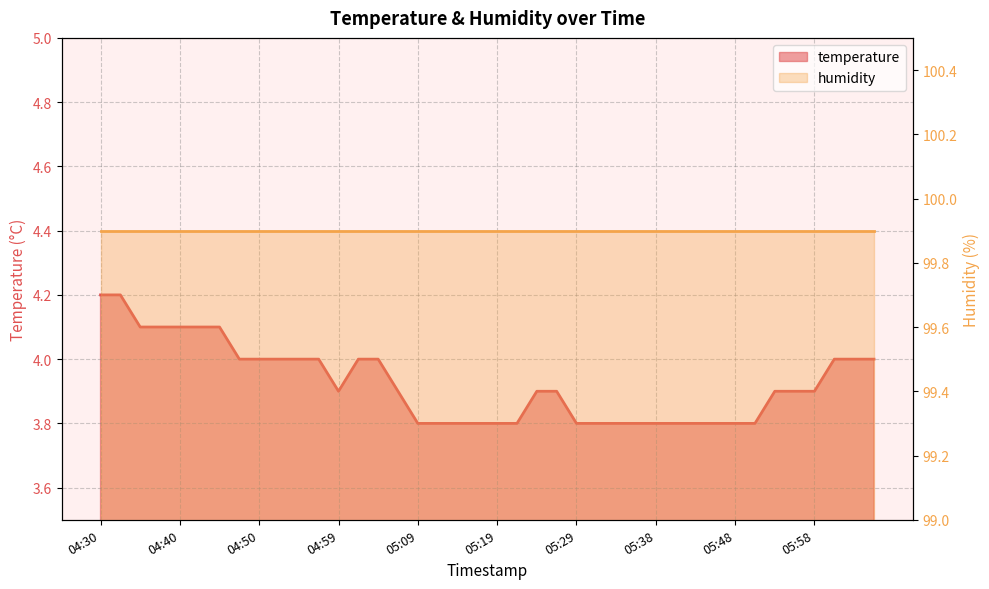

What is the difference between the maximum and minimum values?

0.4